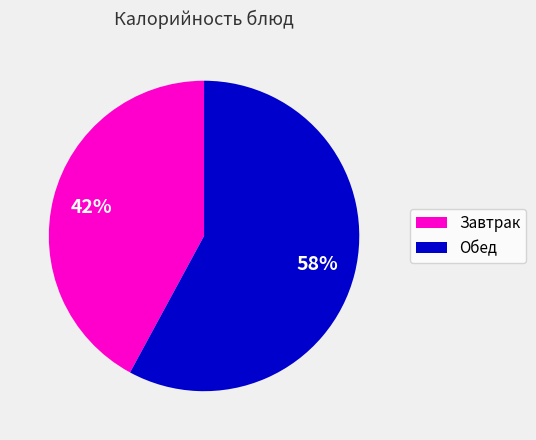

Count the number of slices in the pie.

2